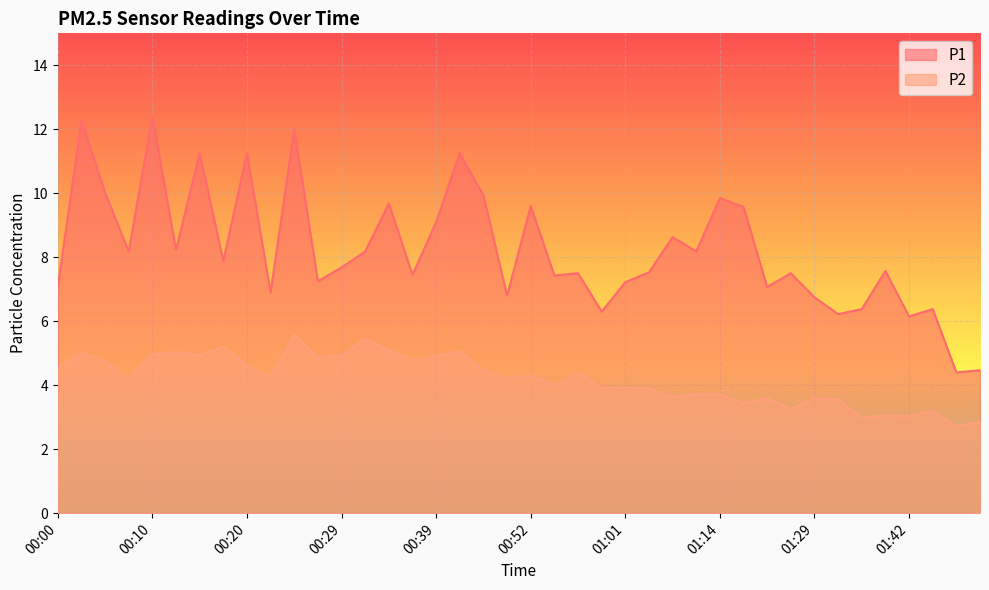

What is the difference between the maximum and second lowest values in the P2 series?

2.7